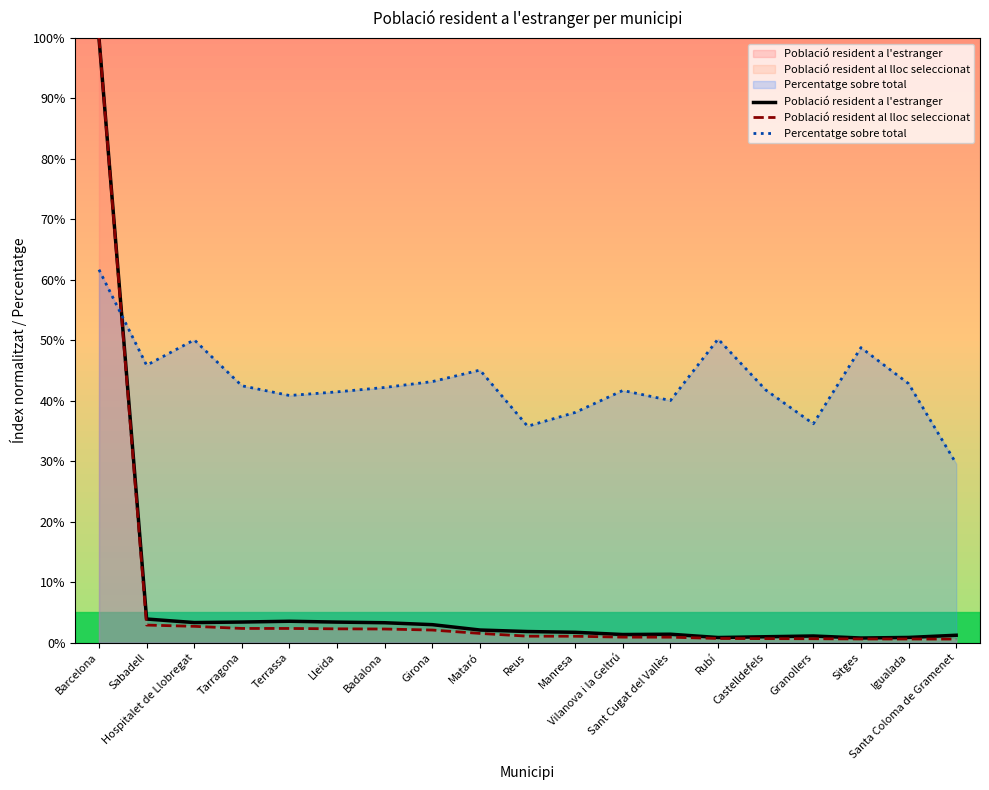

True or false: Població resident al lloc seleccionat and Percentatge sobre total intersect in this chart.

True